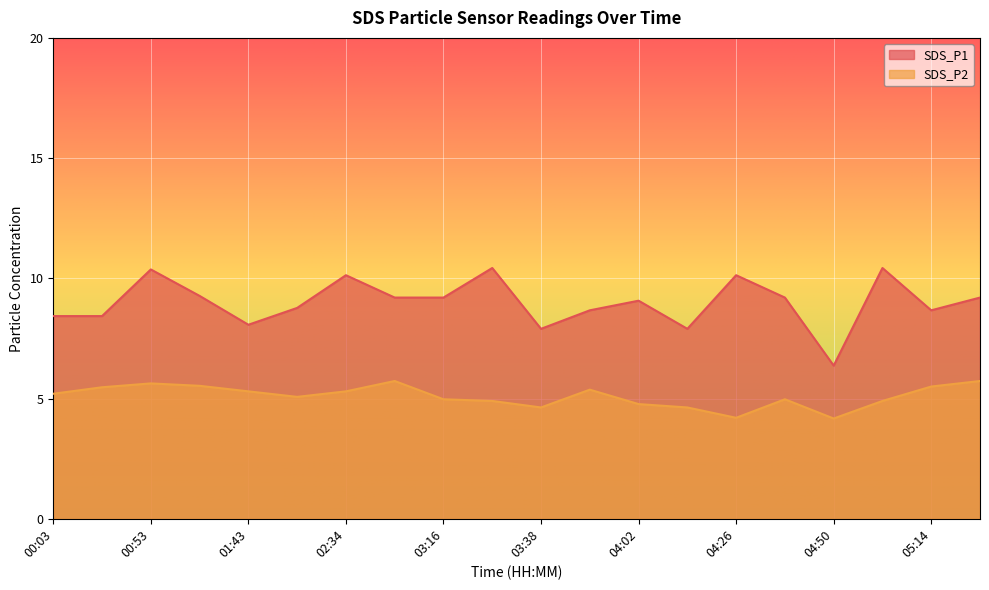

What is the label of the 1st point from the left?

00:03